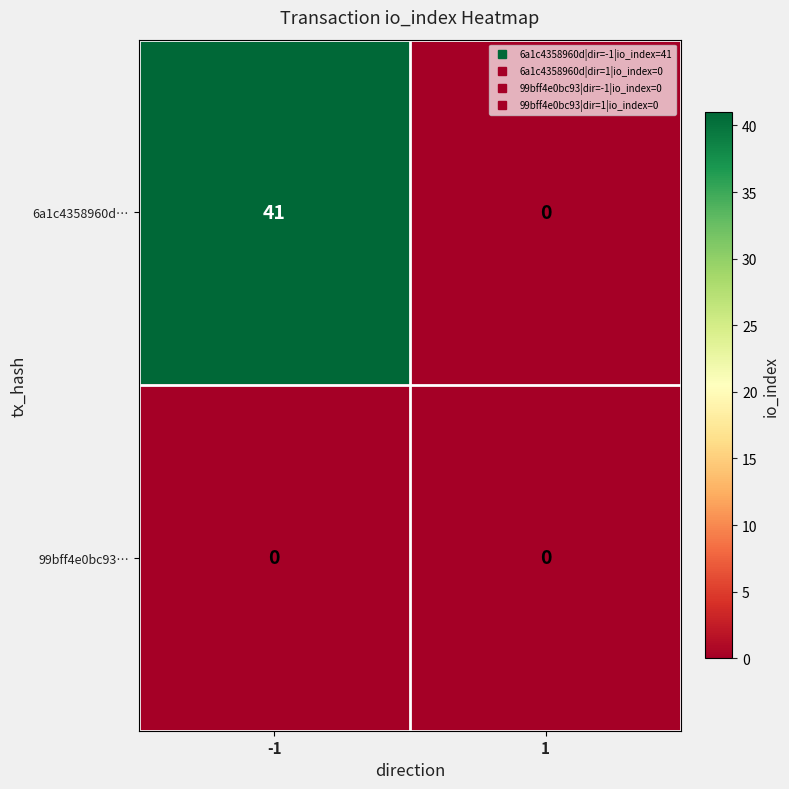

Reading left to right, transcribe all the data shown in this chart.

6a1c4358960d…: 41	0
99bff4e0bc93…: 0	0